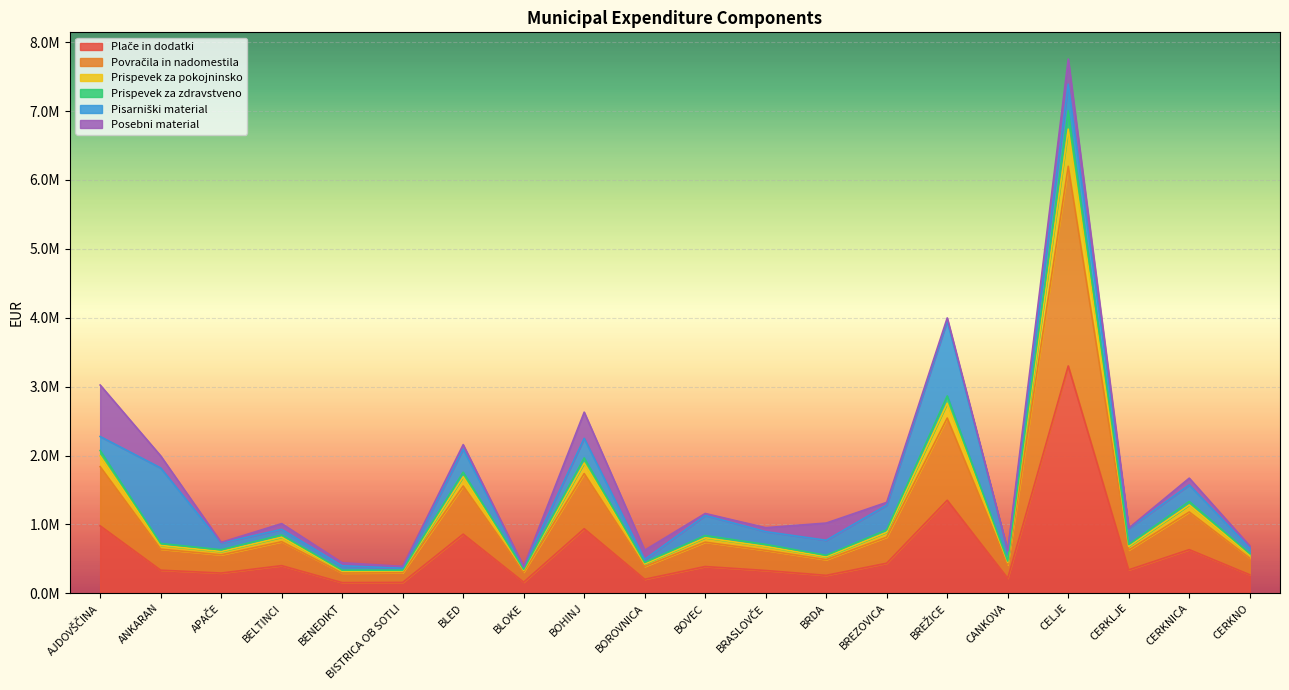

True or false: Plače in dodatki and Prispevek za zdravstveno cross at least once.

False